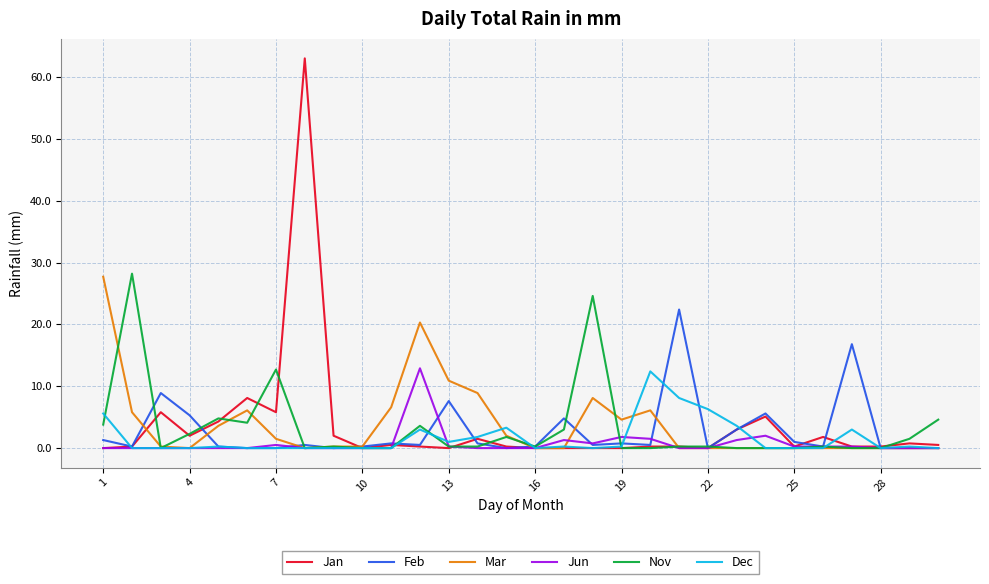

What is the maximum value shown in the chart?

63.0